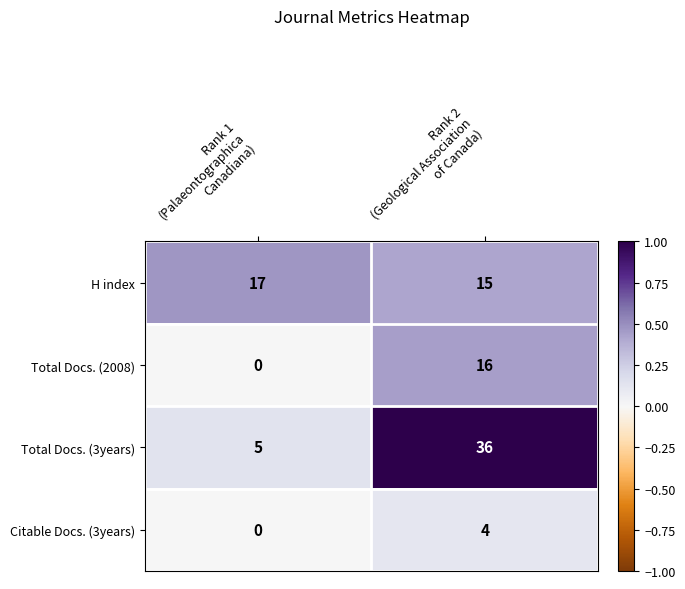

What is the highest value of the Citable Docs. (3years) series?

4